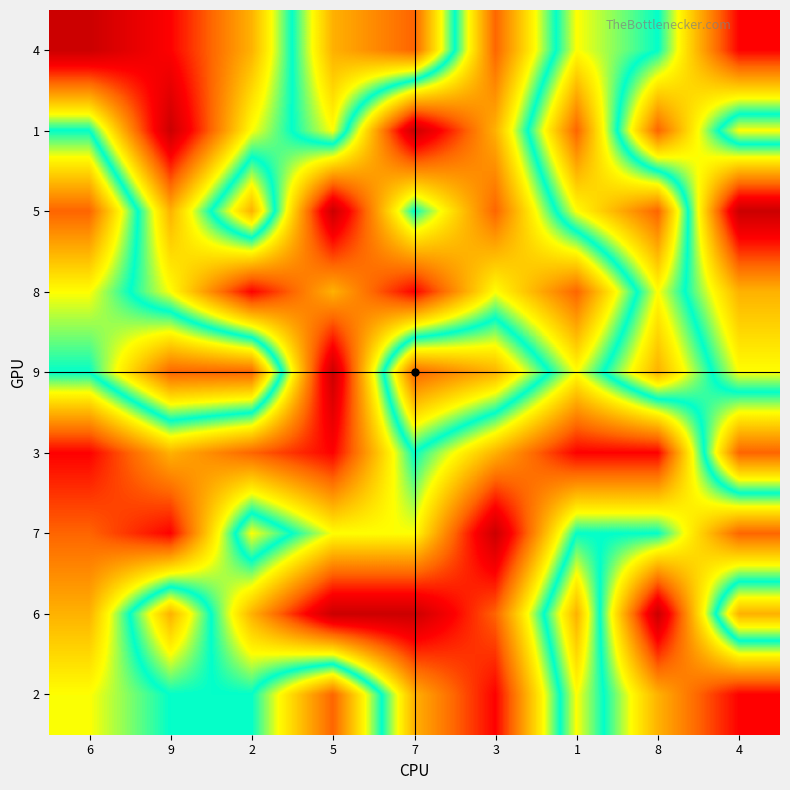

Reading right to left, transcribe all the data shown in this chart.

4: 4=2	8=6	1=7	3=3	7=9	5=8	2=4	9=2	6=1
1: 4=7	8=3	1=9	3=4	7=1	5=7	2=5	9=1	6=6
5: 4=1	8=9	1=7	3=3	7=6	5=1	2=8	9=4	6=9
8: 4=4	8=7	1=3	3=5	7=2	5=4	2=2	9=5	6=7
9: 4=5	8=8	1=5	3=8	7=9	5=1	2=9	9=9	6=6
3: 4=9	8=2	1=2	3=4	7=6	5=2	2=3	9=4	6=2
7: 4=3	8=6	1=6	3=1	7=5	5=5	2=7	9=2	6=3
6: 4=8	8=1	1=8	3=3	7=1	5=1	2=4	9=8	6=4
2: 4=2	8=4	1=7	3=2	7=4	5=9	2=6	9=6	6=5